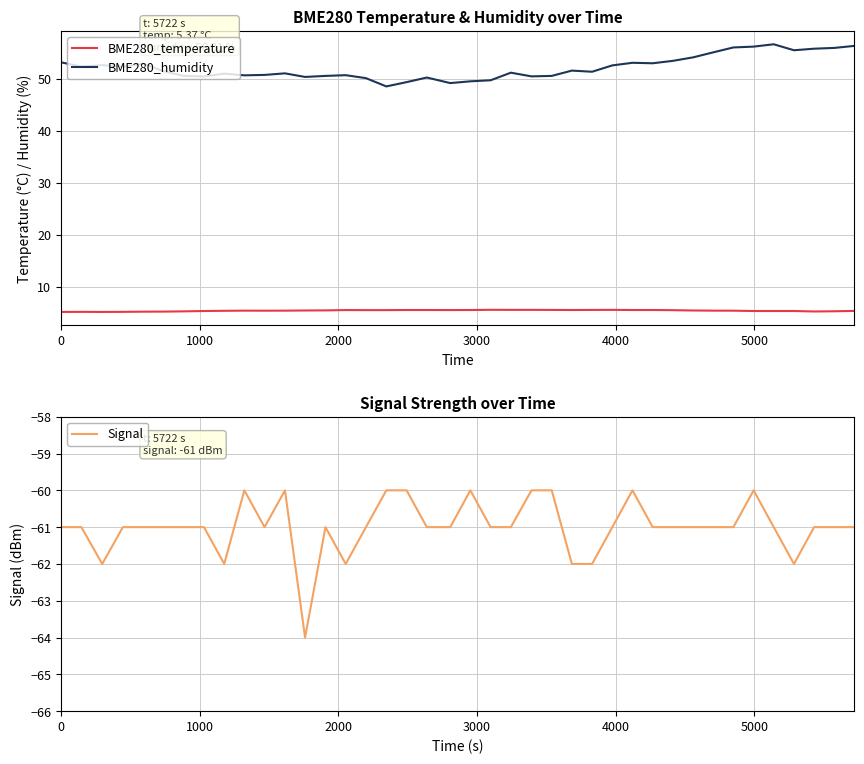

Is this an area chart (filled region under the line)?

No